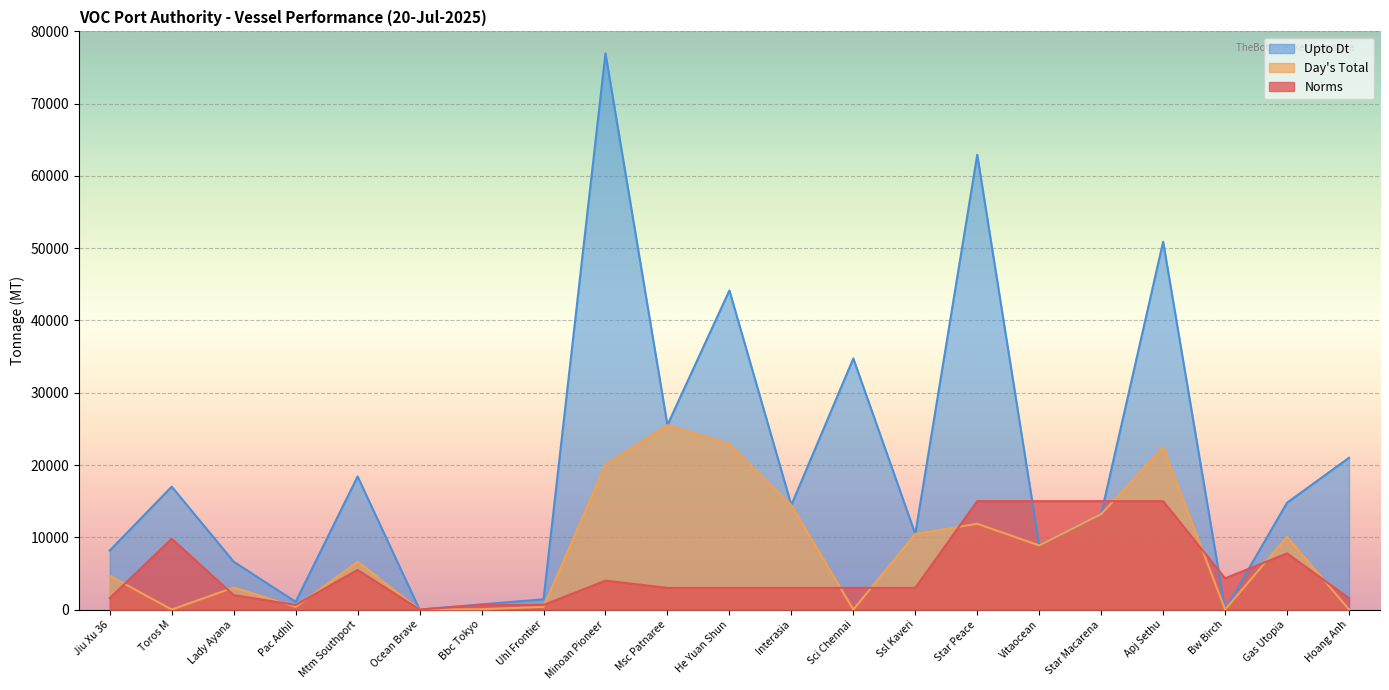

How many series are shown in this chart?

3